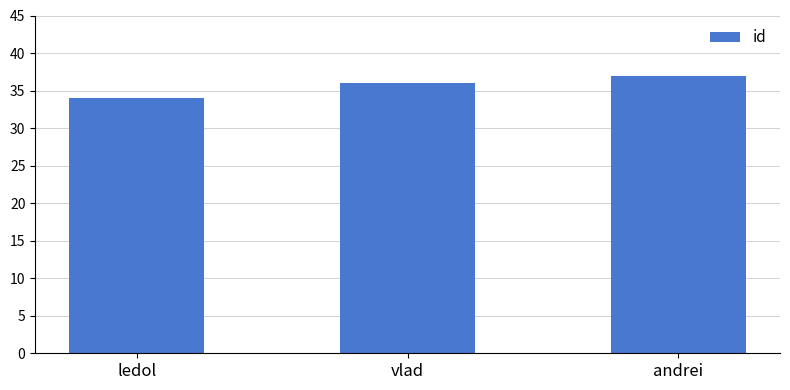

What is the label of the 1st bar from the left?

ledol